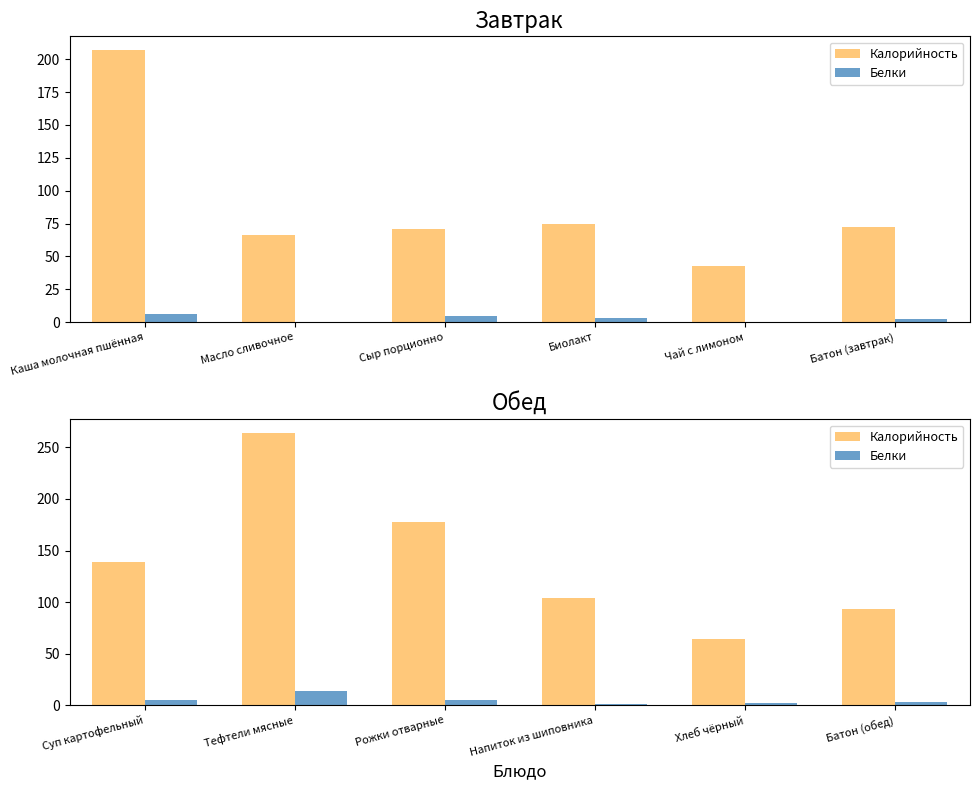

How many values in the Белки series exceed 4?

3